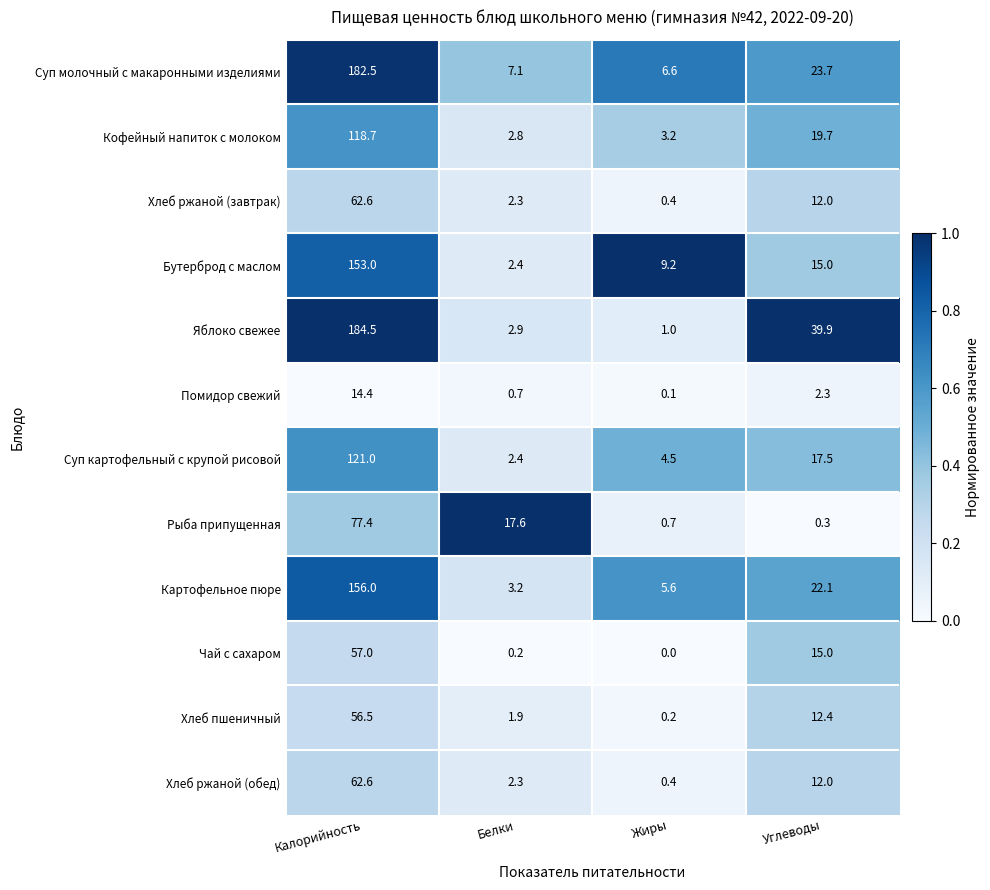

What is the difference between the highest and lowest values at Жиры?

9.2